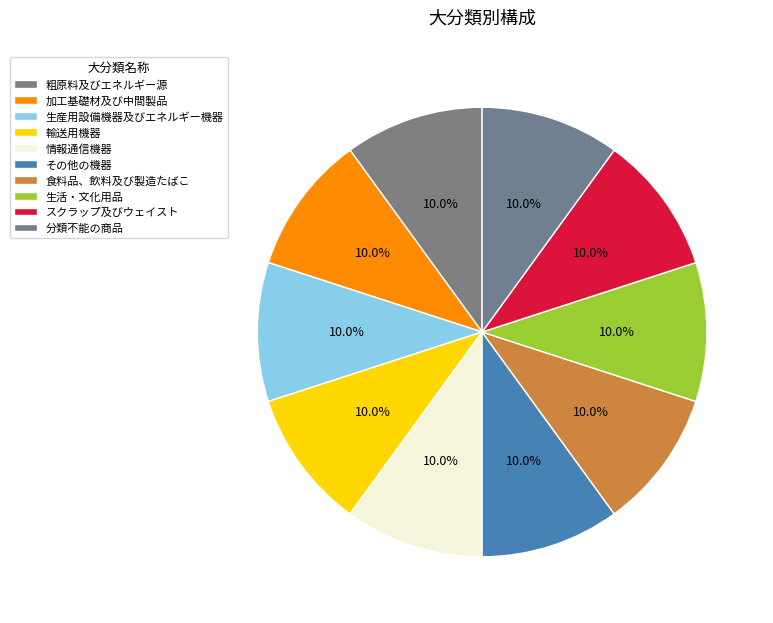

Does 粗原料及びエネルギー源 account for over 50% of the chart?

No